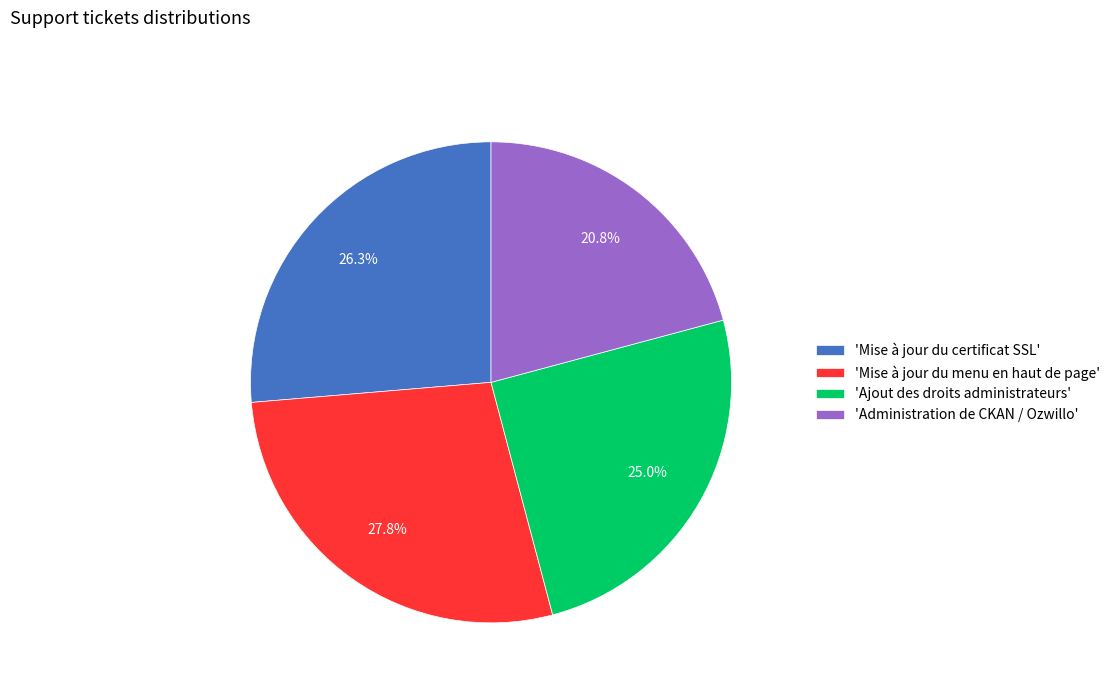

Between 'Ajout des droits administrateurs' and 'Mise à jour du certificat SSL', which is larger?

'Mise à jour du certificat SSL'